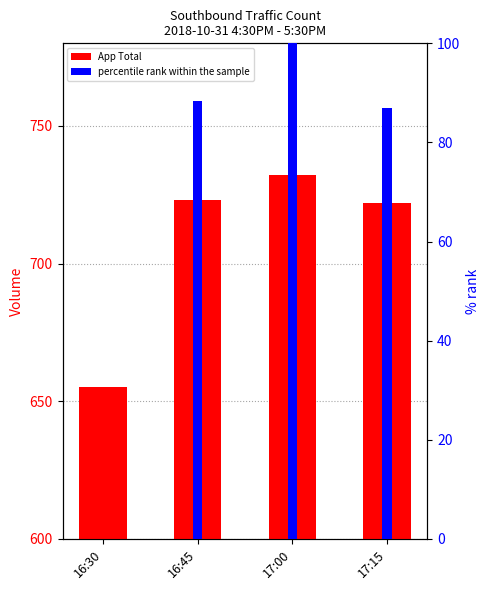

At which category is the sum across all series the highest?

17:00